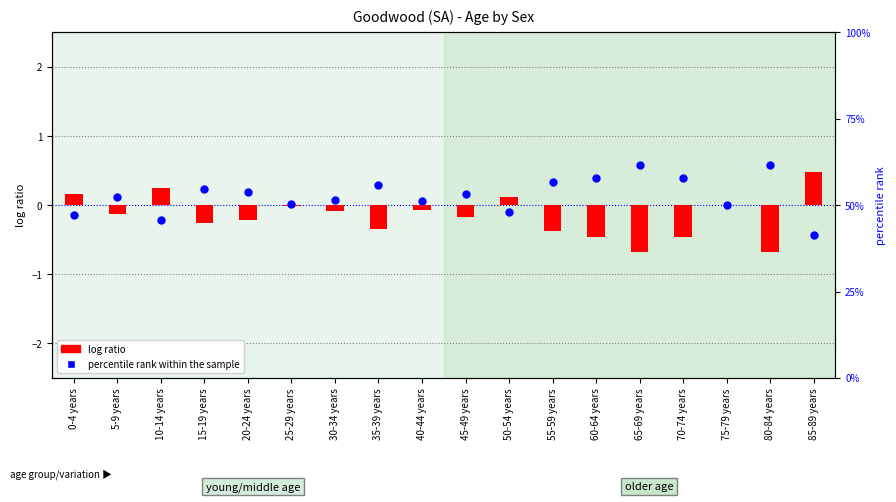

Which series has the widest spread of Y values?

percentile rank within the sample